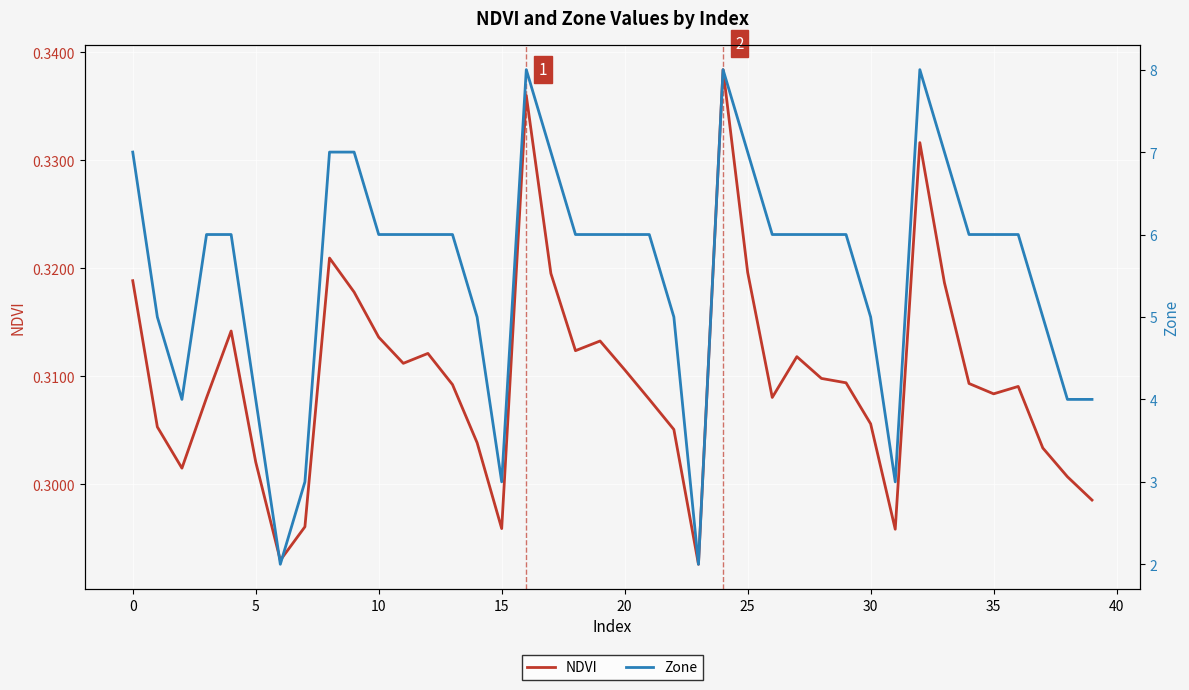

How many Zone values are between 5 and 6?

22